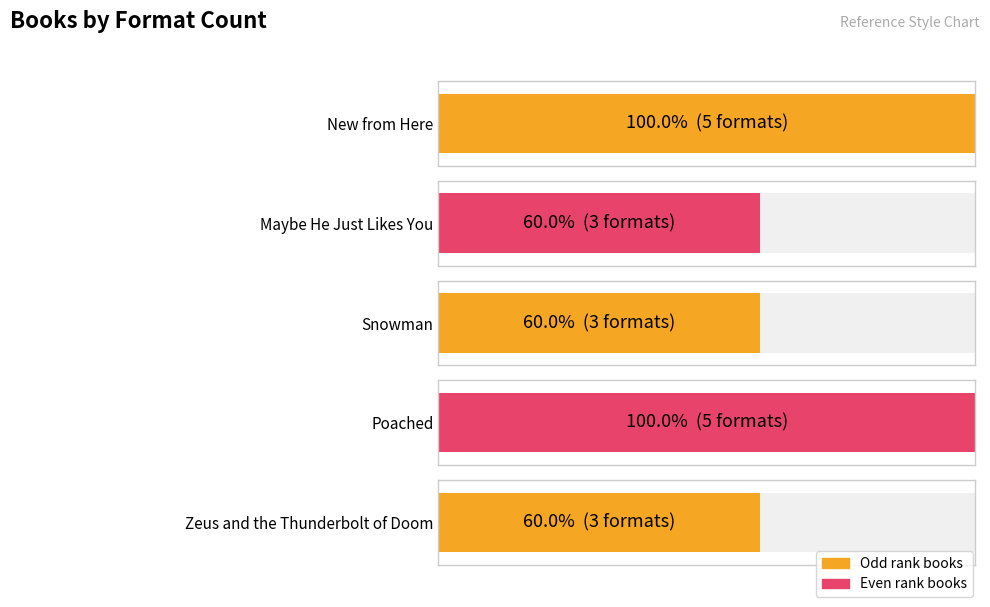

List the labels in order of value, largest first.

New from Here, Poached, Maybe He Just Likes You, Snowman, Zeus and the Thunderbolt of Doom